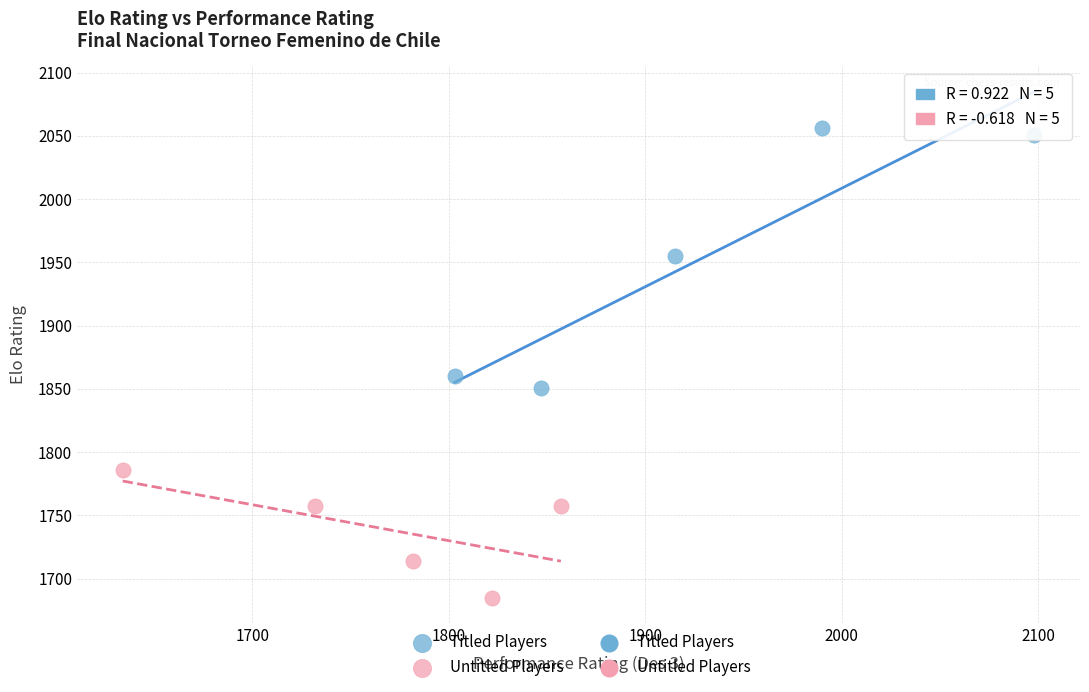

Which series has the largest Y range (max minus min)?

Titled Players